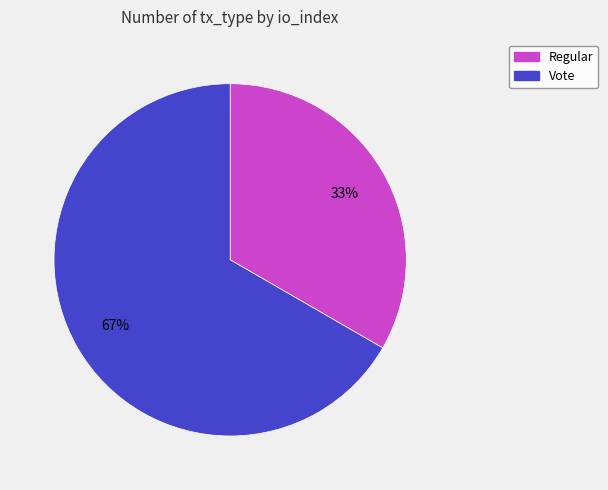

To the nearest percent, what is the combined percentage of Regular and Vote?

100%